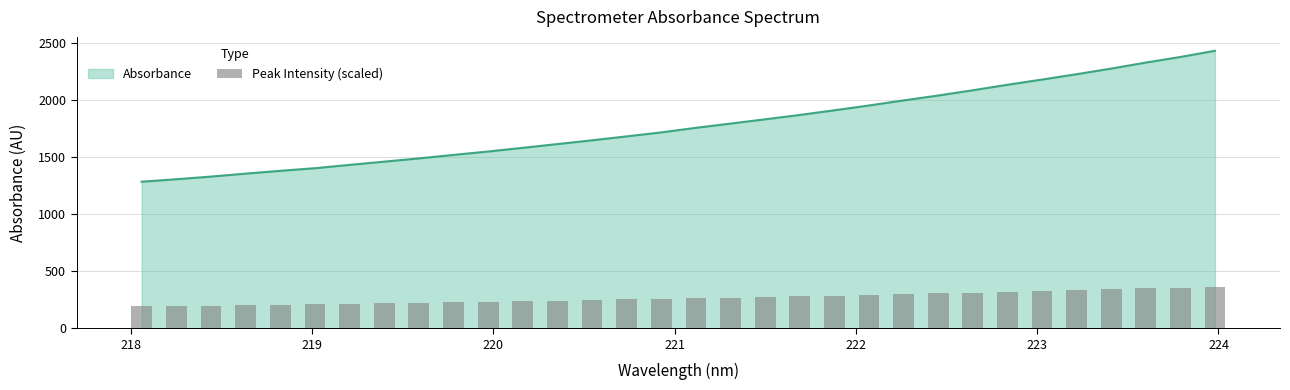

Is it true that the value at 225 is 84.1?

False